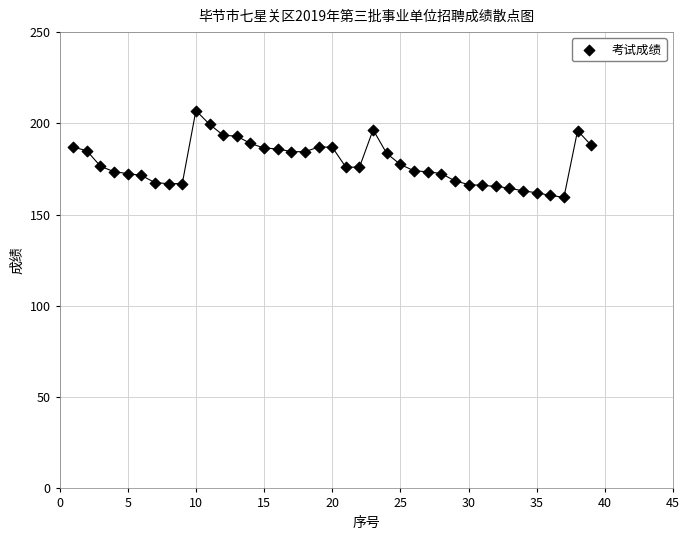

What is the range of X values (max minus min)?

38.0